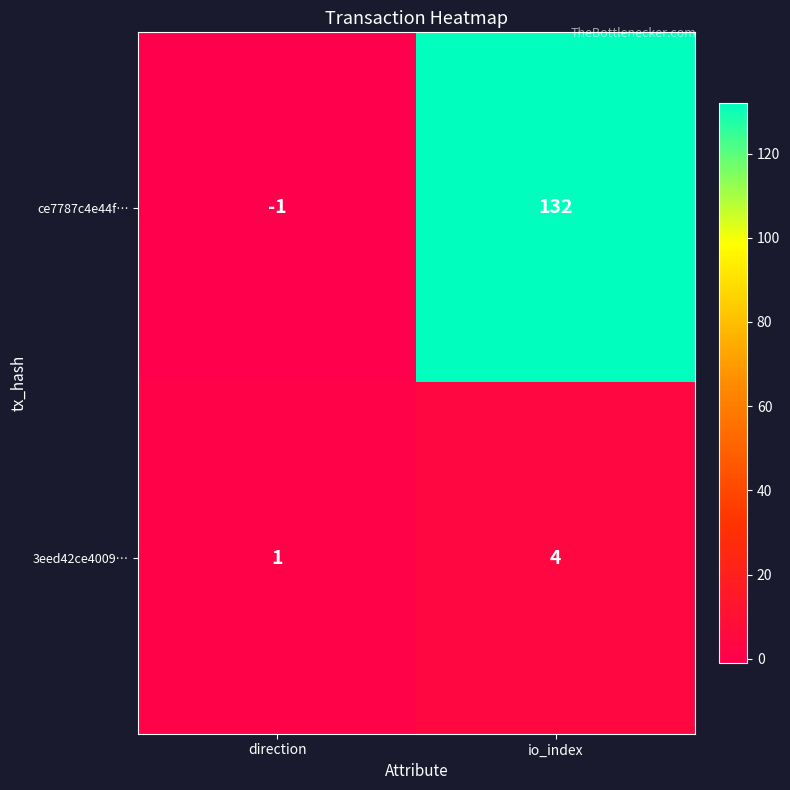

List the series in order of their peak value, lowest first.

3eed42ce4009…, ce7787c4e44f…